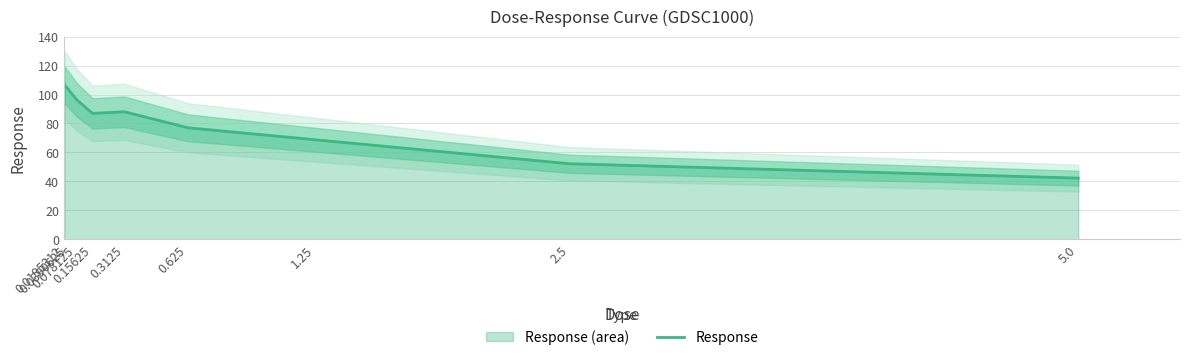

The value at 0.0390625 is 144.3. True or false?

False